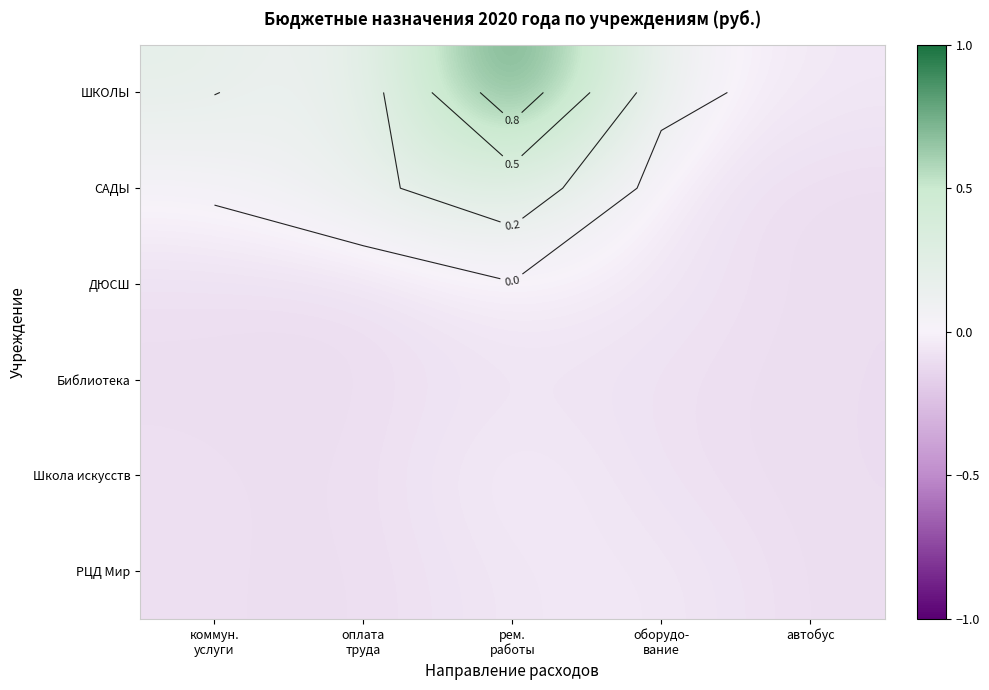

What is the greatest value displayed?

1.0